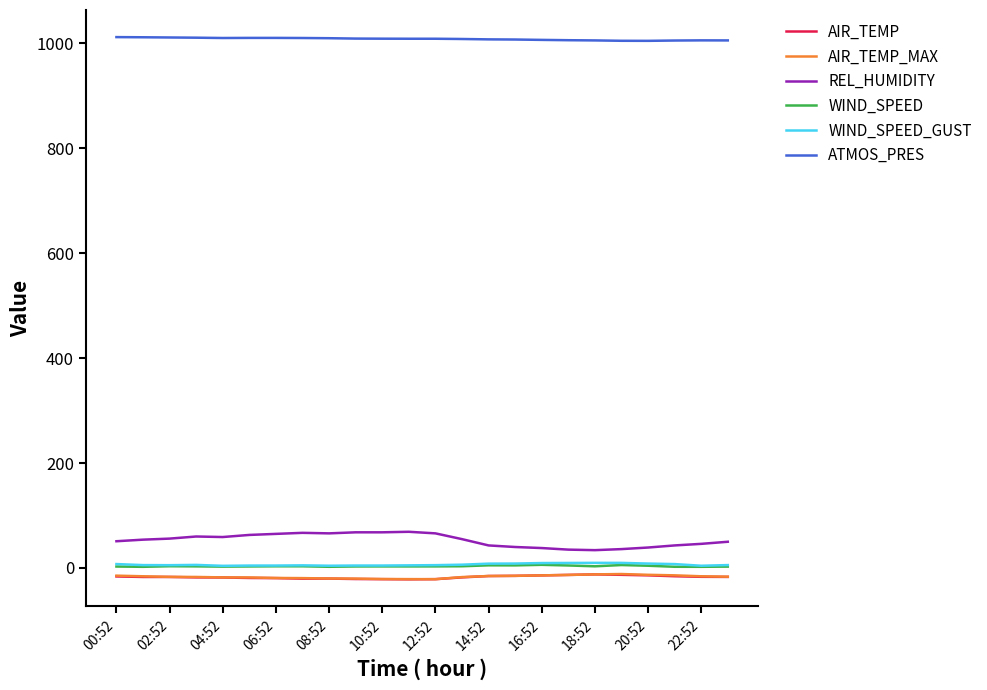

True or false: REL_HUMIDITY and ATMOS_PRES intersect in this chart.

False